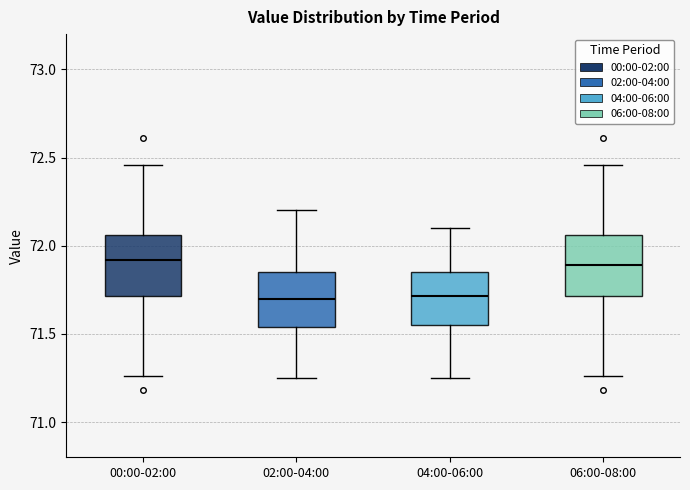

Where does the upper whisker of the box for 06:00-08:00 end on the y-axis? The values are not printed on the chart, so give them approximately, as read against the axis.

72.45